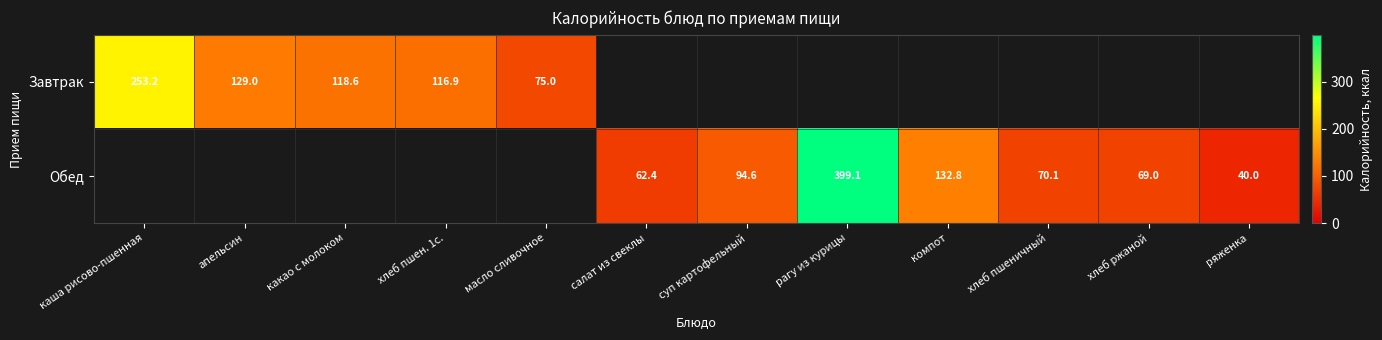

At which label is Завтрак closest to 164?

апельсин